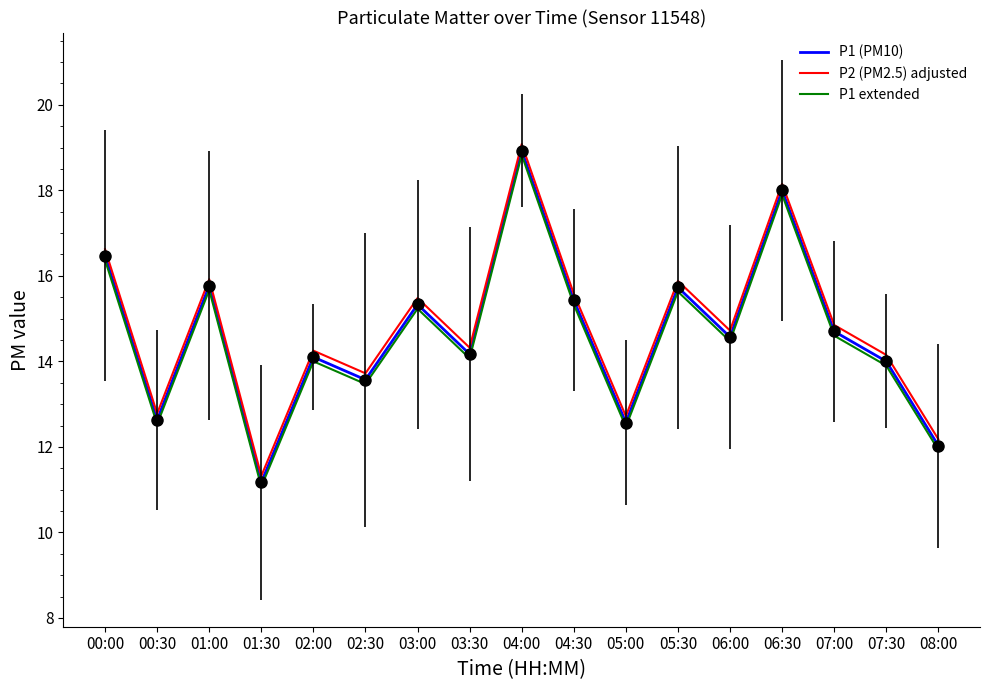

Rank the series by their average value, from lowest to highest.

P1 extended, P1 (PM10), P2 (PM2.5) adjusted